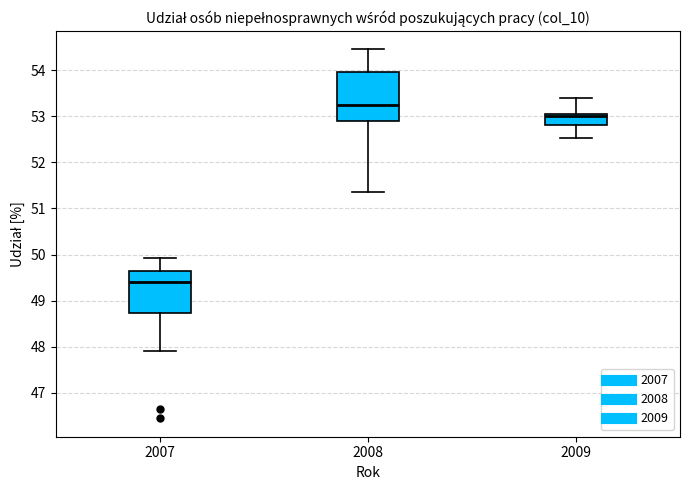

Where does the upper whisker of the box at x = 2008 end on the y-axis? The values are not printed on the chart, so give them approximately, as read against the axis.

54.4